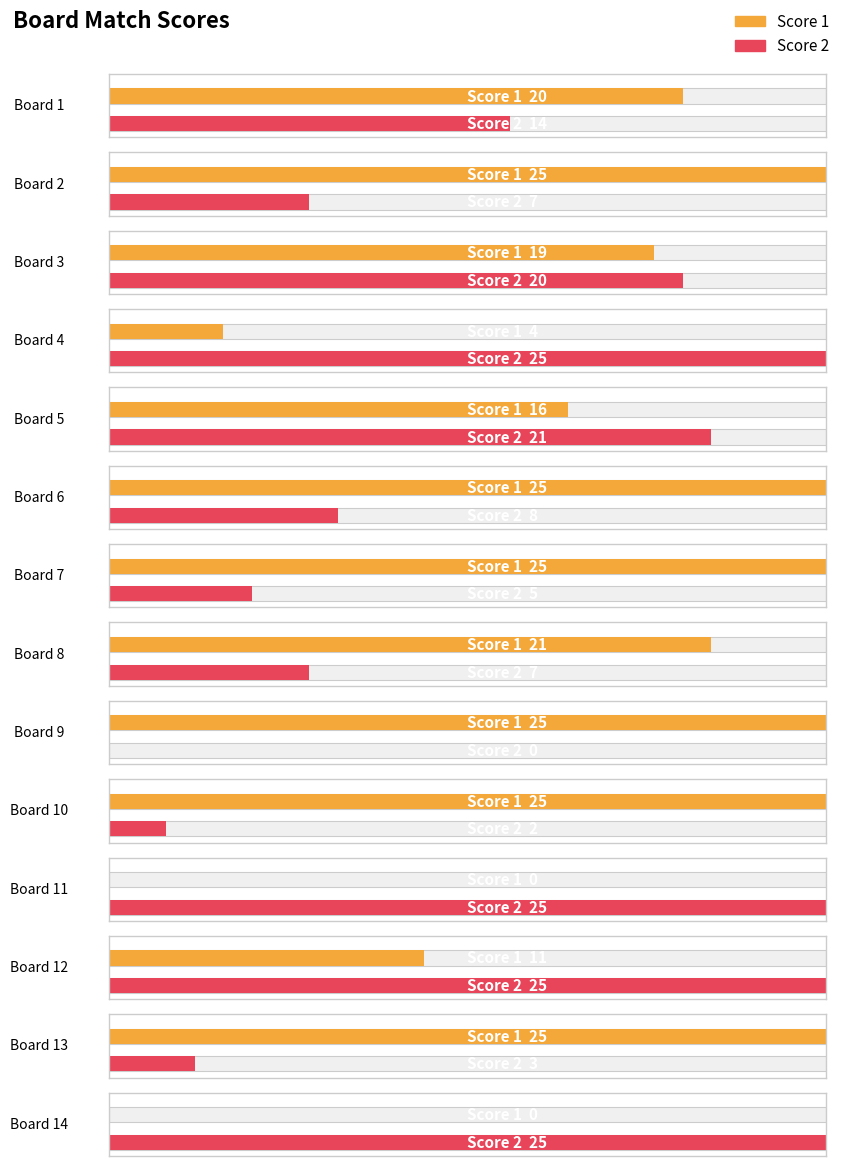

At which label does Score 1 first exceed 21?

2